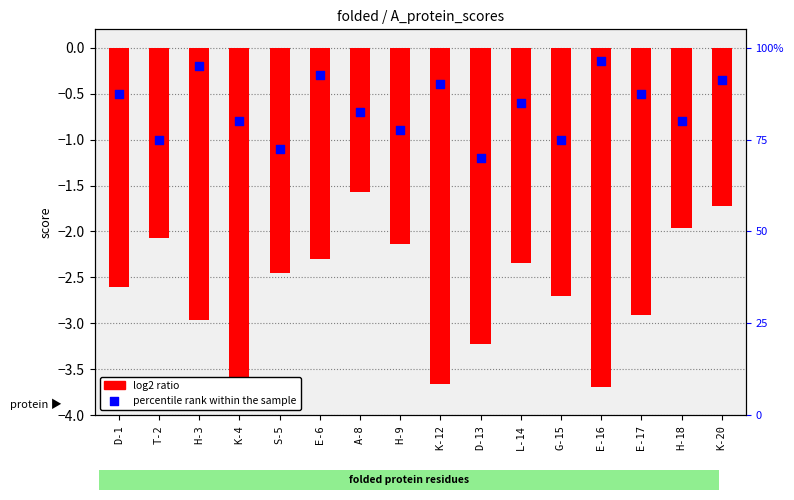

Which series has the largest total across all categories?

percentile rank within the sample